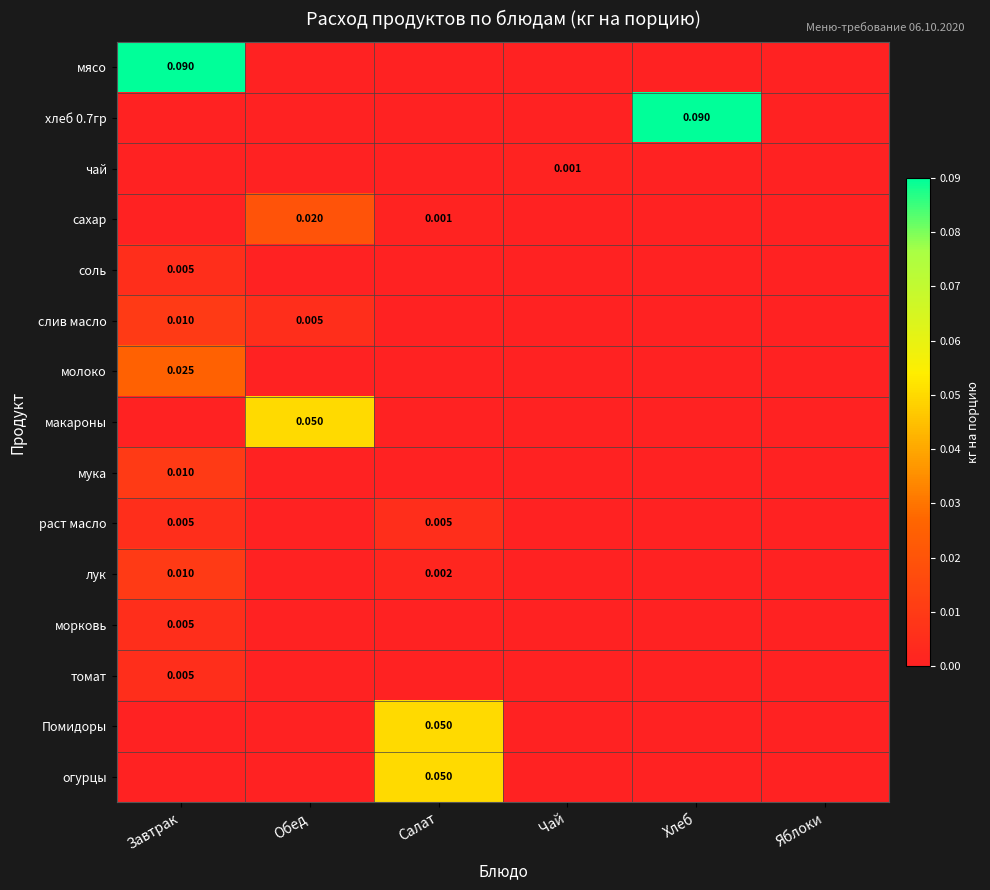

Is the value of макароны at Хлеб greater than the value of раст масло at Обед?

No